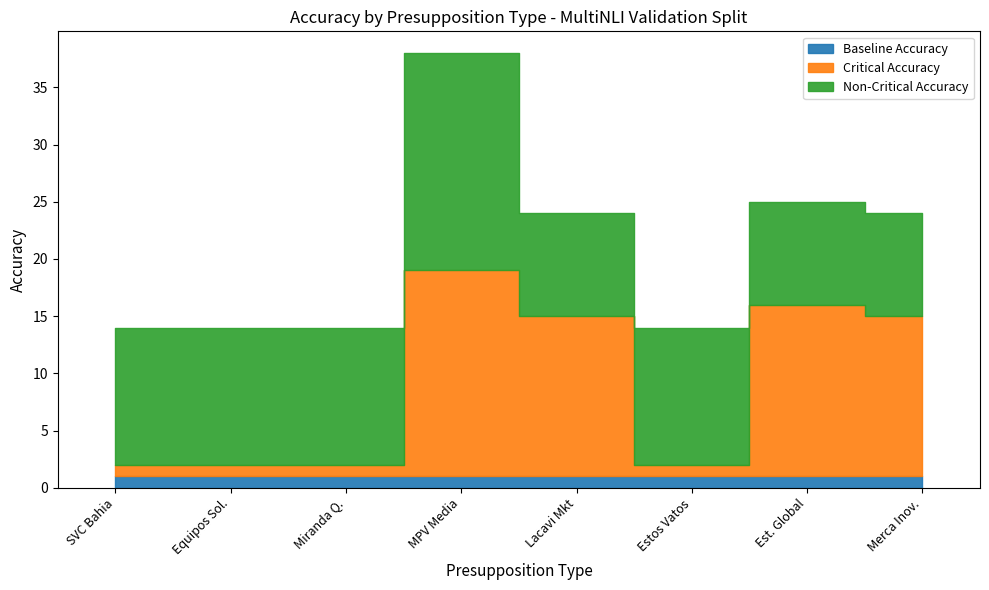

Between SERVICIOS A DOMICILIO and MERCA E INNOVACION, which series saw the biggest shift?

Critical Accuracy